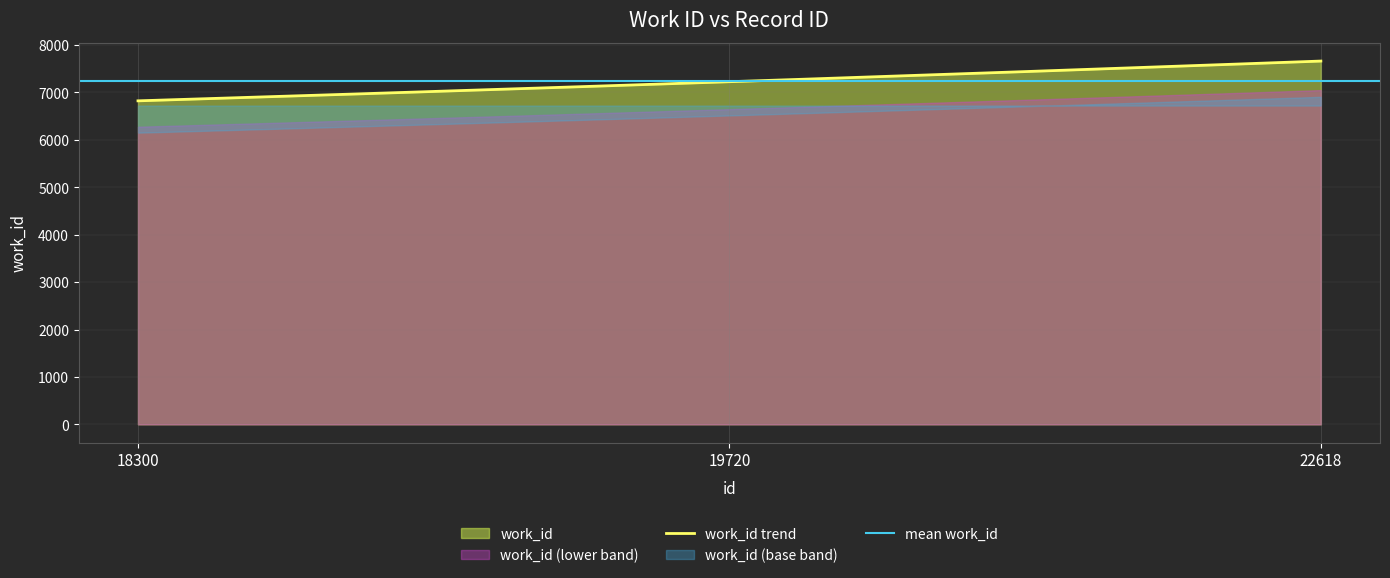

Reading left to right, list all the values displayed in this chart.

6824	7227	7663